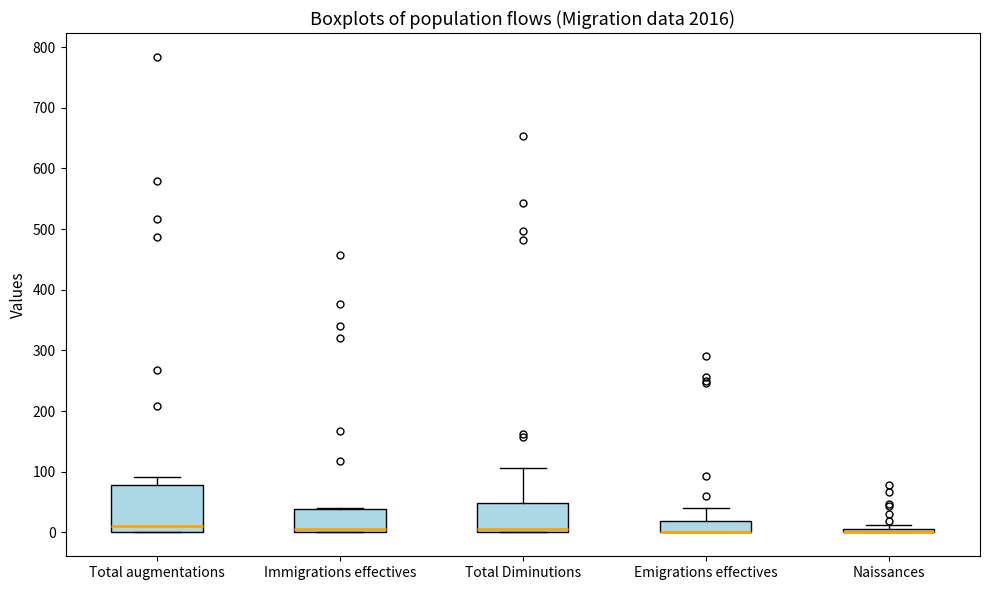

Comparing the boxes themselves (not the whiskers), which one is the tallest?

Total augmentations